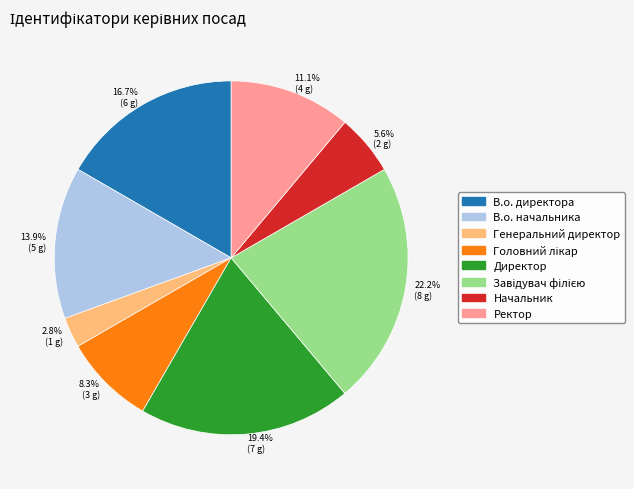

How many segments does this pie chart have?

8